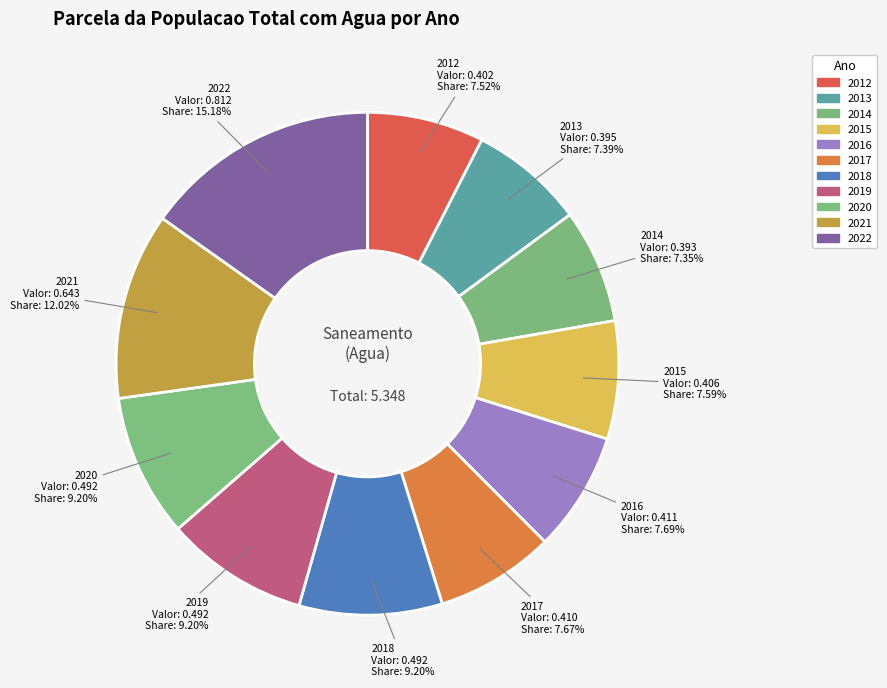

To the nearest percent, what is the difference between the 2022 and 2019 slice percentages?

6%